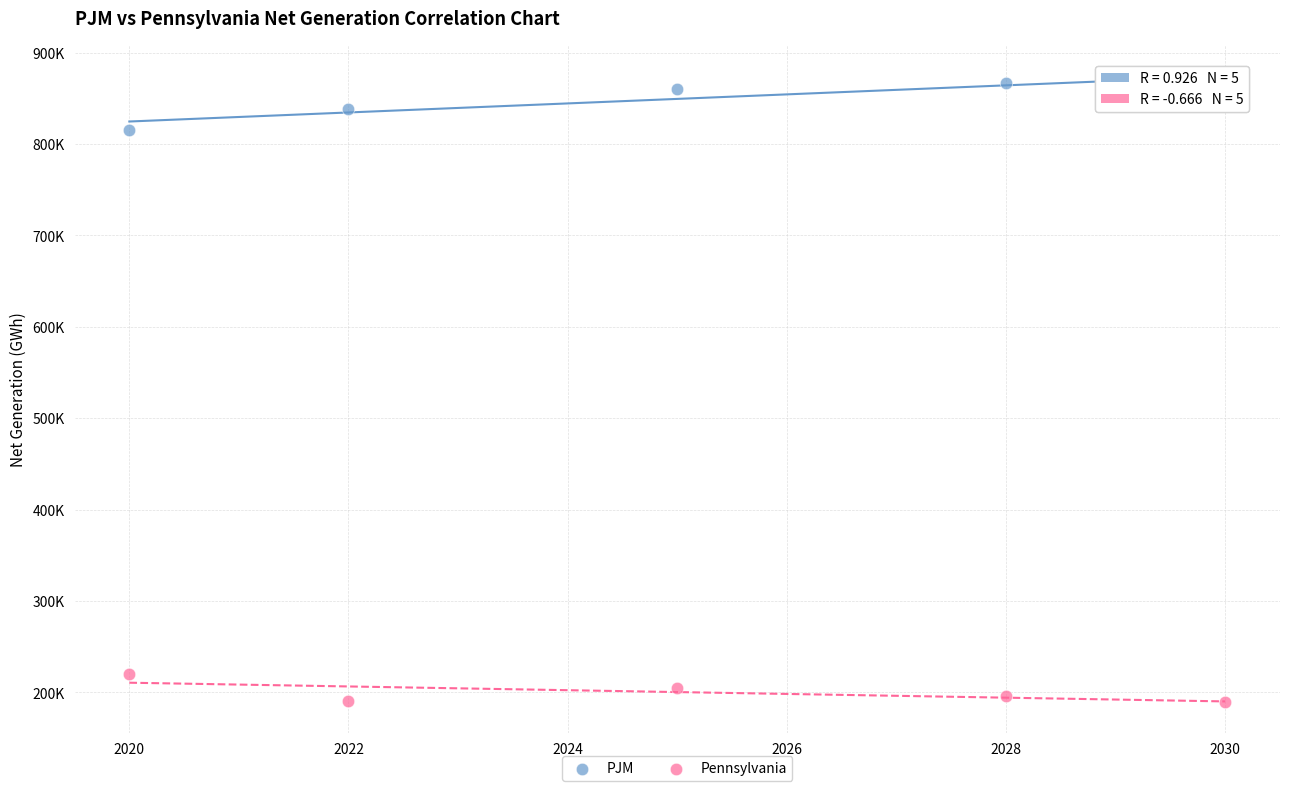

Which series contains the highest Y value?

PJM